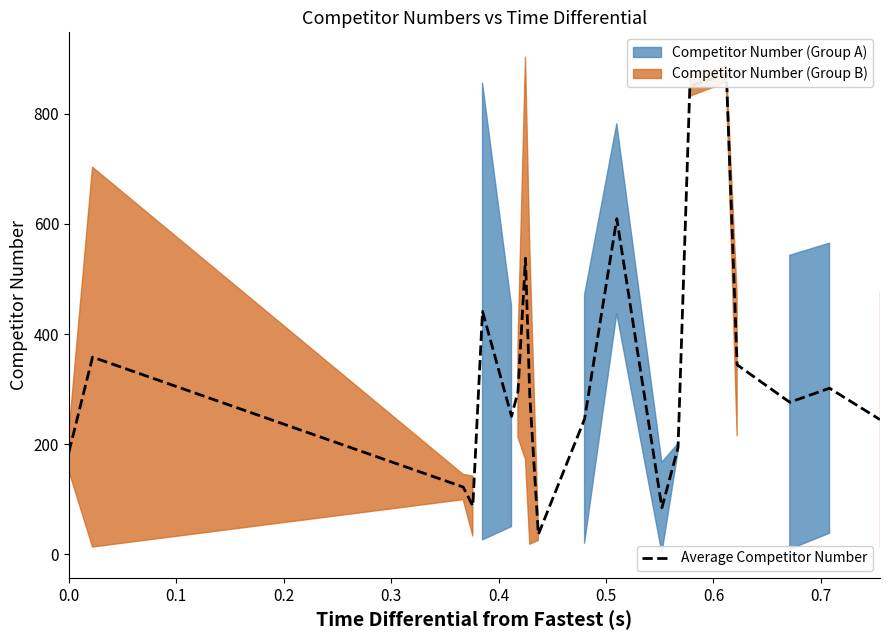

What is the sum of all values?

6622.5